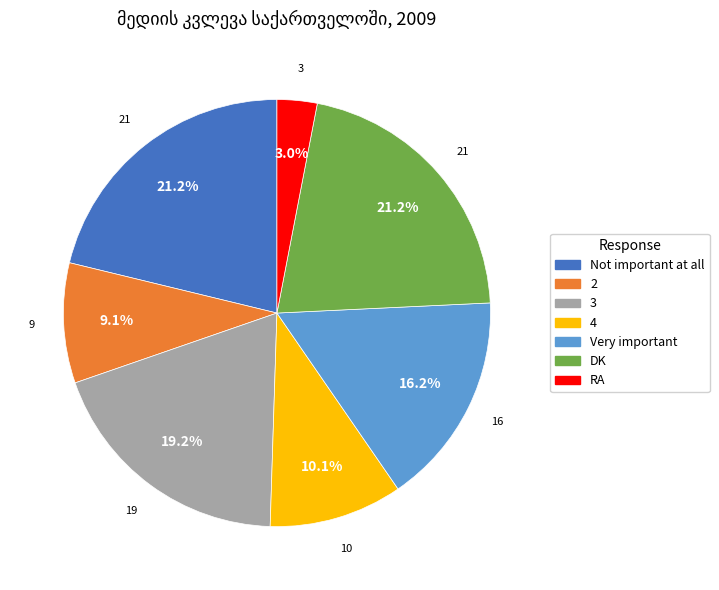

What percentage is the 4 slice, to the nearest percent?

10%